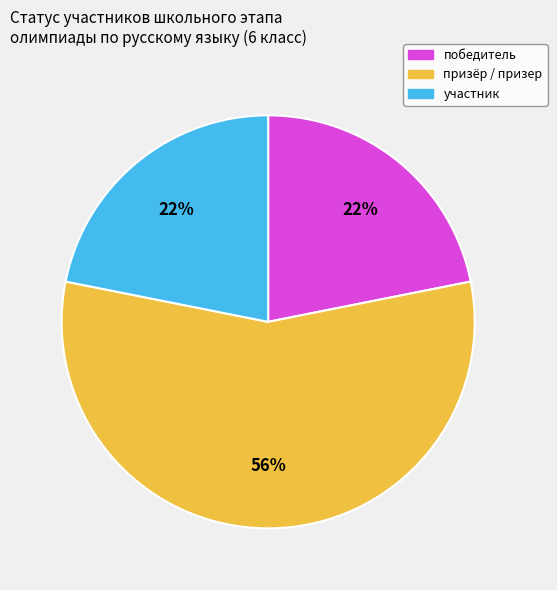

To the nearest percent, what portion does участник represent?

22%